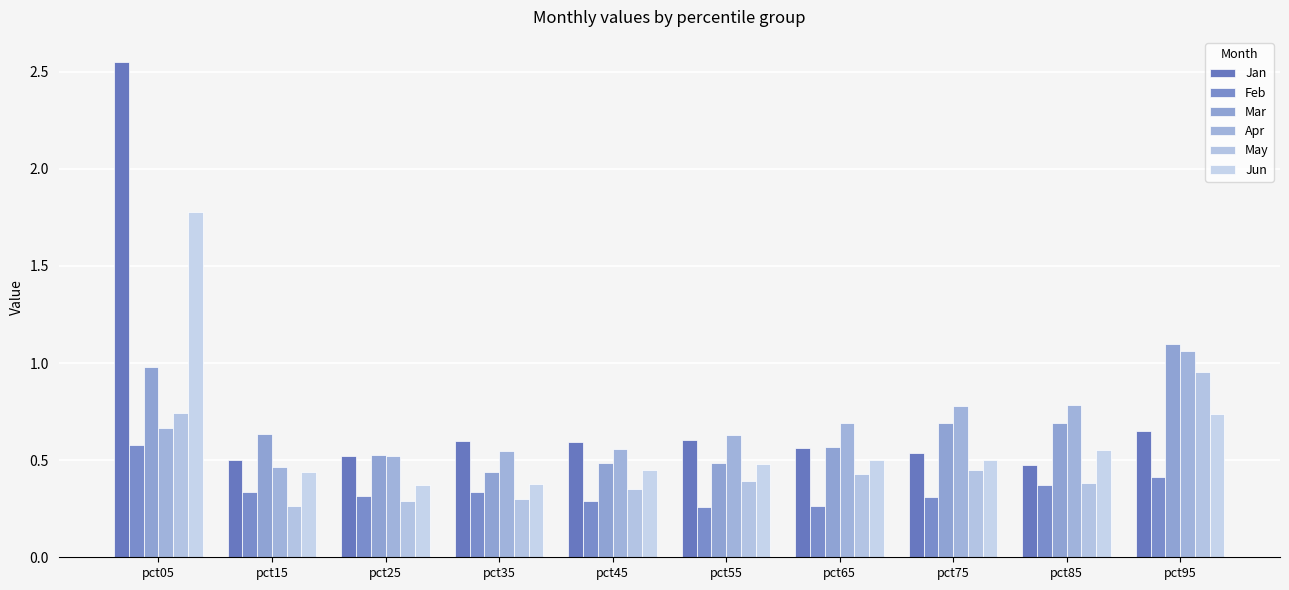

List the labels in order of Mar value, smallest first.

pct35, pct55, pct45, pct25, pct65, pct15, pct85, pct75, pct05, pct95